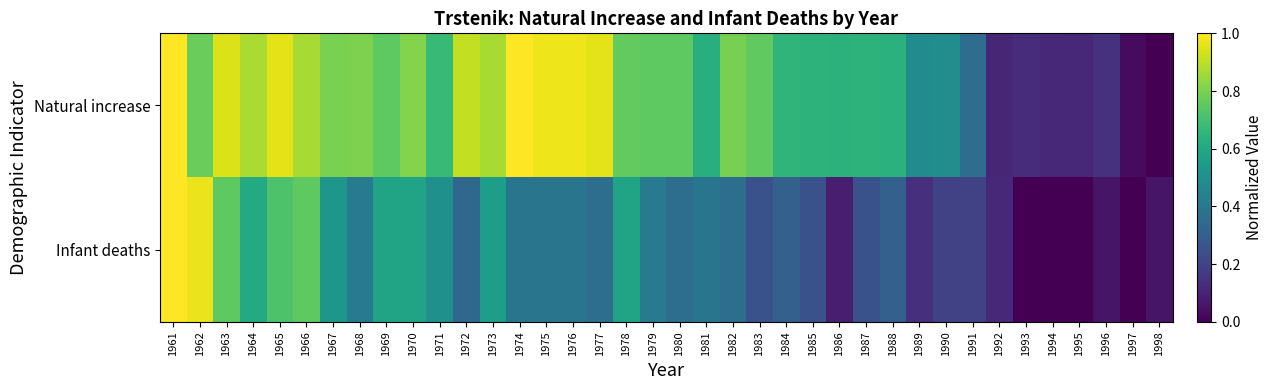

Reading left to right, extract all data points from this chart.

Natural increase: 1961=1.0	1962=0.8	1963=0.9	1964=0.9	1965=1.0	1966=0.9	1967=0.8	1968=0.8	1969=0.8	1970=0.8	1971=0.7	1972=0.9	1973=0.9	1974=1.0	1975=1.0	1976=1.0	1977=1.0	1978=0.8	1979=0.8	1980=0.8	1981=0.6	1982=0.8	1983=0.8	1984=0.7	1985=0.6	1986=0.6	1987=0.6	1988=0.6	1989=0.5	1990=0.5	1991=0.4	1992=0.1	1993=0.1	1994=0.1	1995=0.1	1996=0.1	1997=0.0	1998=0.0
Infant deaths: 1961=1.0	1962=1.0	1963=0.8	1964=0.6	1965=0.7	1966=0.8	1967=0.5	1968=0.4	1969=0.6	1970=0.6	1971=0.5	1972=0.3	1973=0.6	1974=0.4	1975=0.4	1976=0.4	1977=0.4	1978=0.6	1979=0.4	1980=0.4	1981=0.4	1982=0.4	1983=0.2	1984=0.3	1985=0.2	1986=0.1	1987=0.2	1988=0.3	1989=0.1	1990=0.2	1991=0.2	1992=0.1	1993=0.0	1994=0.0	1995=0.0	1996=0.1	1997=0.0	1998=0.1